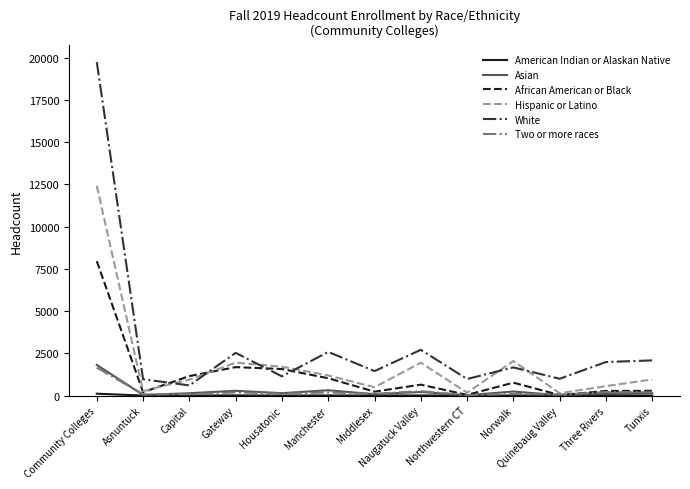

At how many categories does at least one series exceed 13566?

1